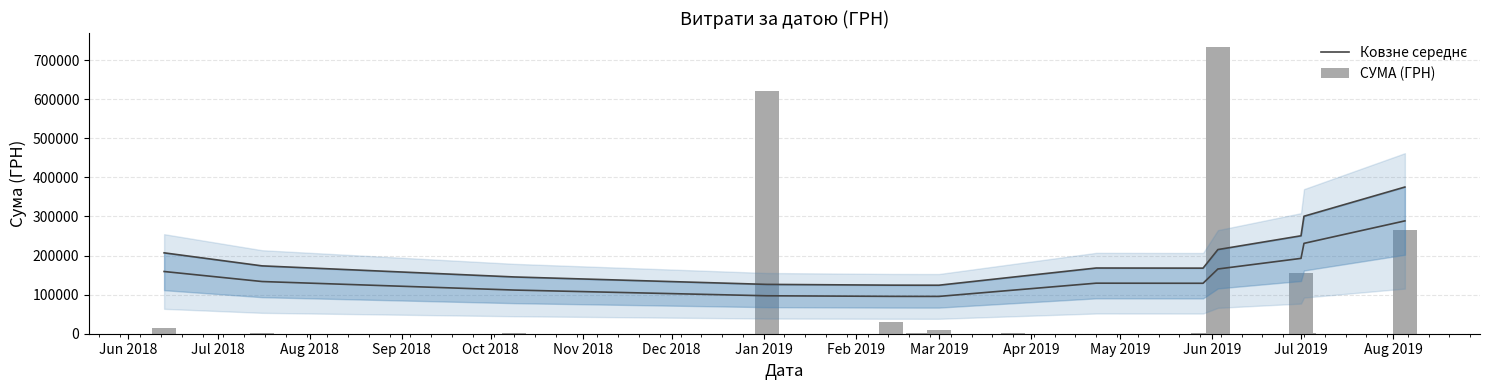

What are all the series names shown in the legend?

Ковзне середнє, СУМА (ГРН)